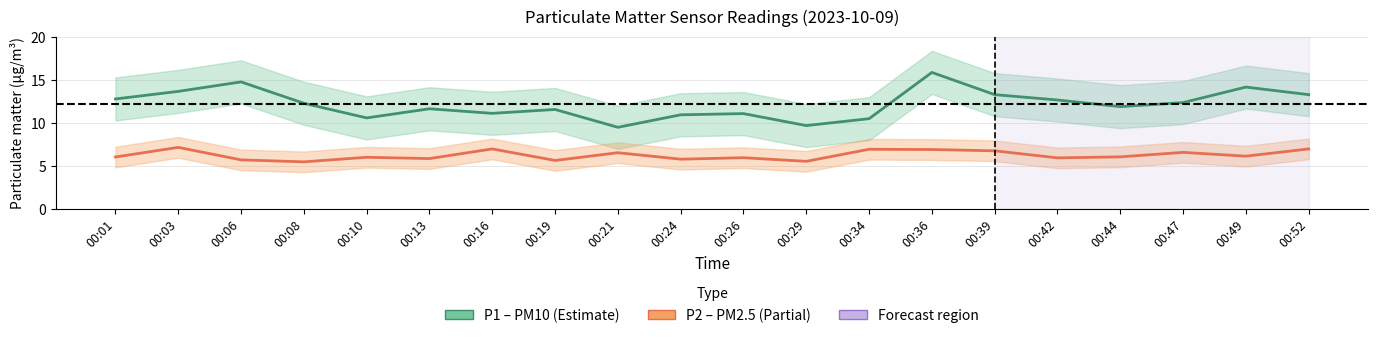

True or false: P1 (PM10) has a value of 11.6 at 00:19.

True